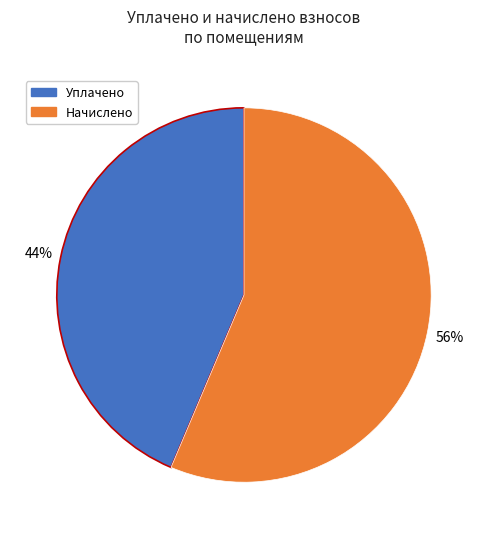

How many slices are in this pie chart?

2